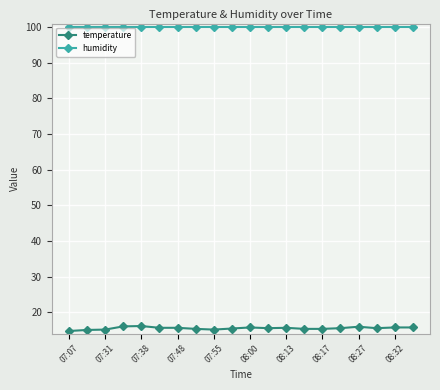

True or false: temperature and humidity intersect in this chart.

False